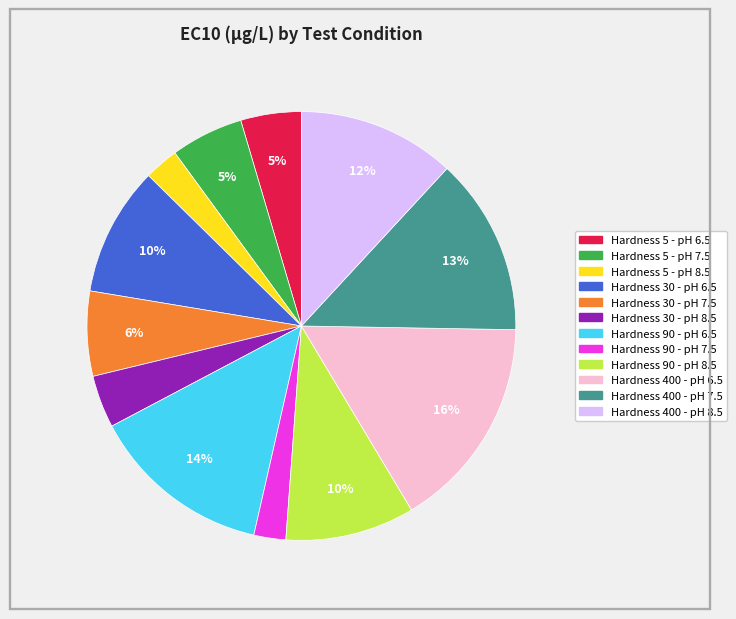

How many slices are in this pie chart?

12